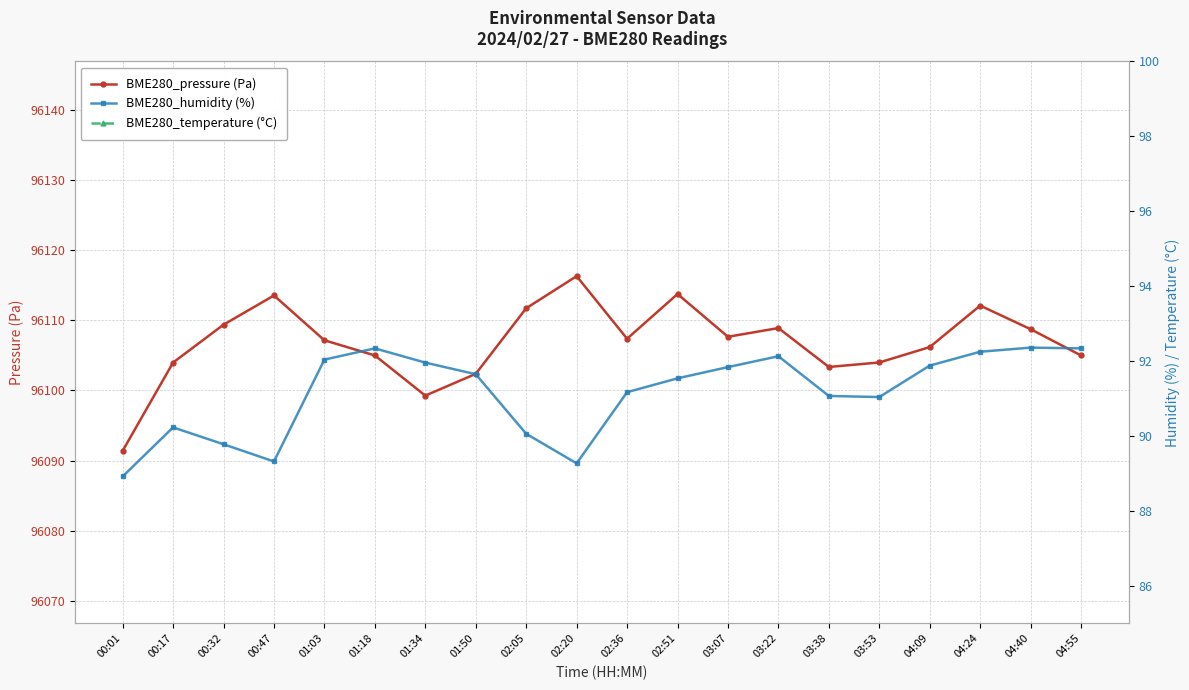

Which series has the largest total across all categories?

BME280_pressure (Pa)